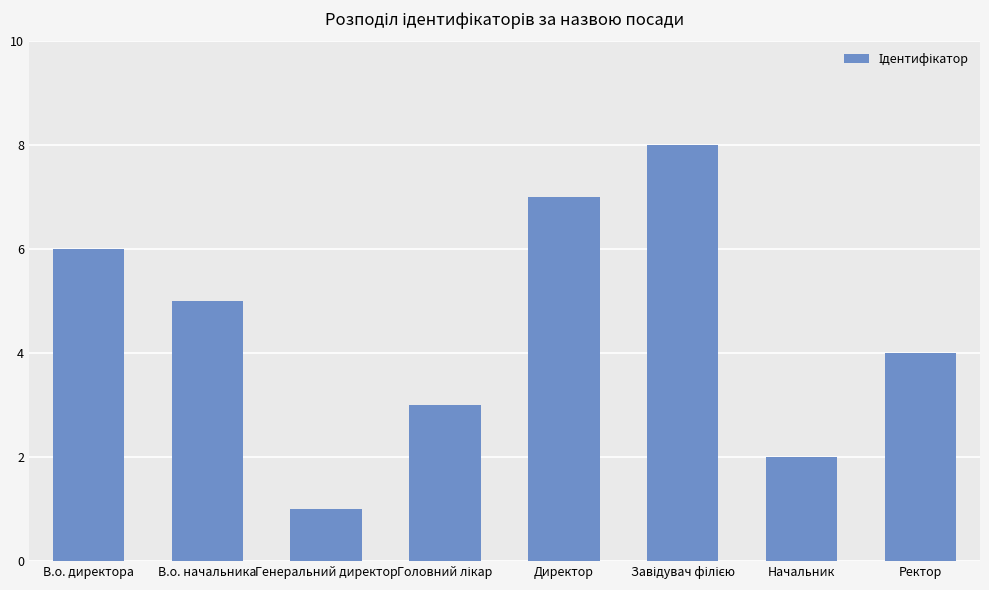

What position from the left is В.о. начальника?

2